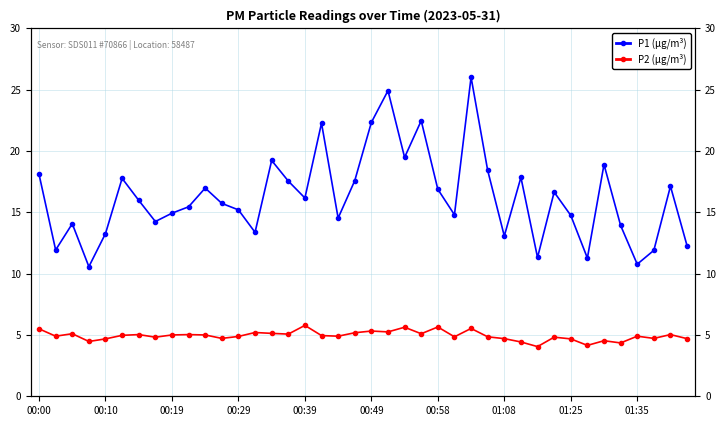

Reading left to right, extract all data points from this chart.

P1 (μg/m³): 18.1	11.9	14.1	10.6	13.3	17.8	16.0	14.2	14.9	15.4	17.0	15.7	15.2	13.4	19.2	17.6	16.2	22.3	14.5	17.6	22.3	24.9	19.5	22.5	16.9	14.8	26.0	18.4	13.1	17.9	11.3	16.6	14.8	11.3	18.9	13.9	10.8	11.9	17.1	12.3
P2 (μg/m³): 5.5	4.9	5.1	4.5	4.7	5.0	5.0	4.8	5.0	5.0	5.0	4.7	4.9	5.2	5.1	5.1	5.8	5.0	4.9	5.2	5.3	5.2	5.6	5.1	5.7	4.8	5.5	4.8	4.7	4.4	4.0	4.8	4.7	4.2	4.5	4.3	4.9	4.7	5.0	4.7